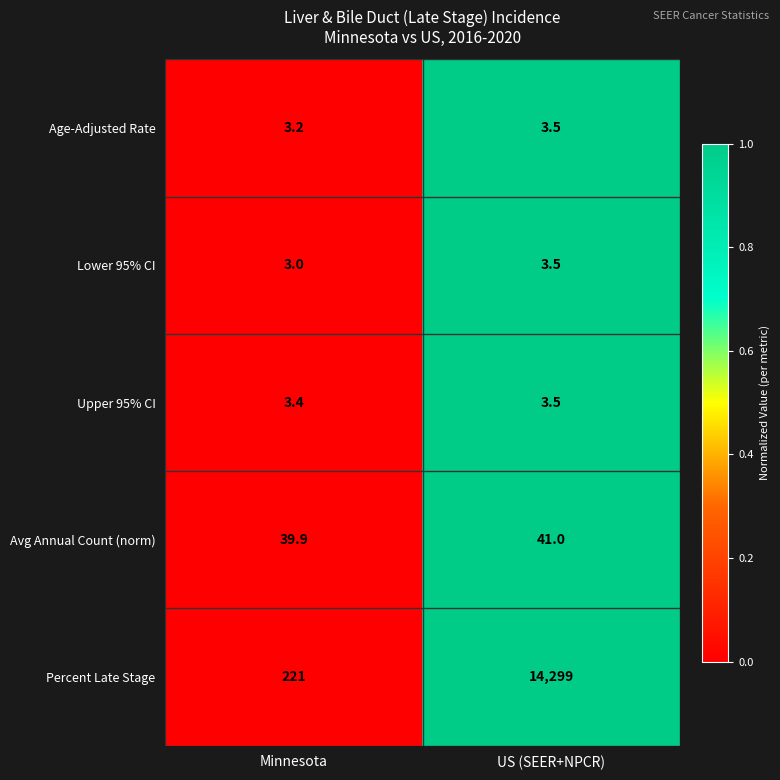

Which category has the highest value across all series?

US (SEER+NPCR)